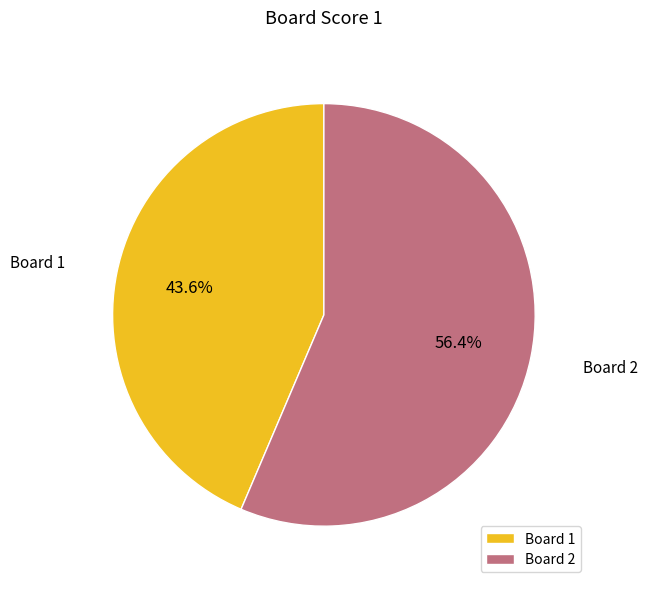

What is the ratio of the value at Board 2 to the value at Board 1?

1.3